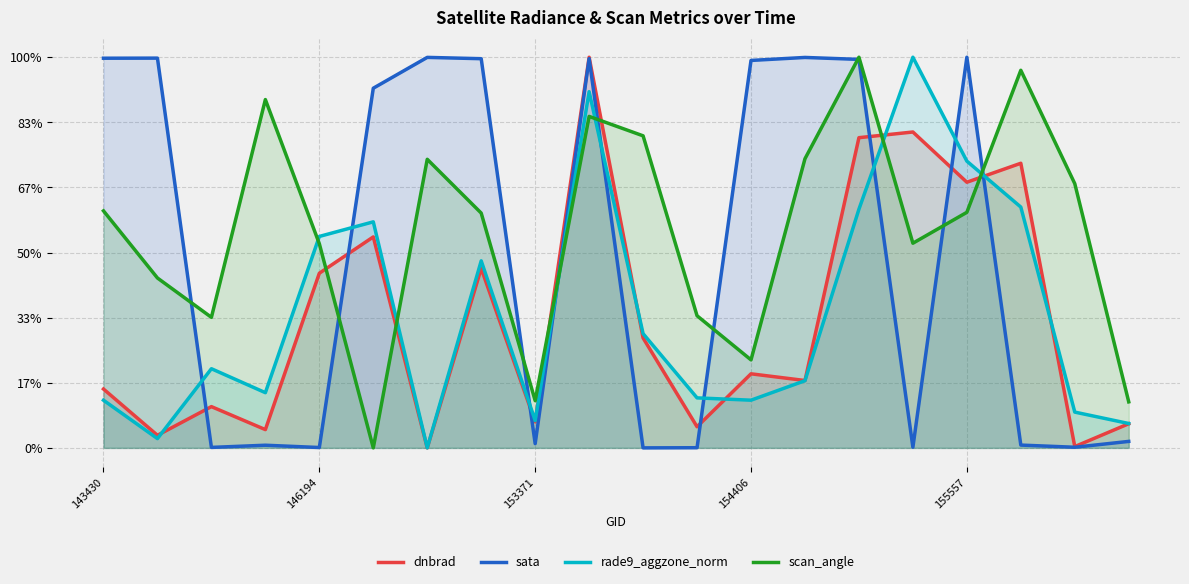

What is the difference between the second highest and second lowest values in the rade9_aggzone_norm series?

0.9